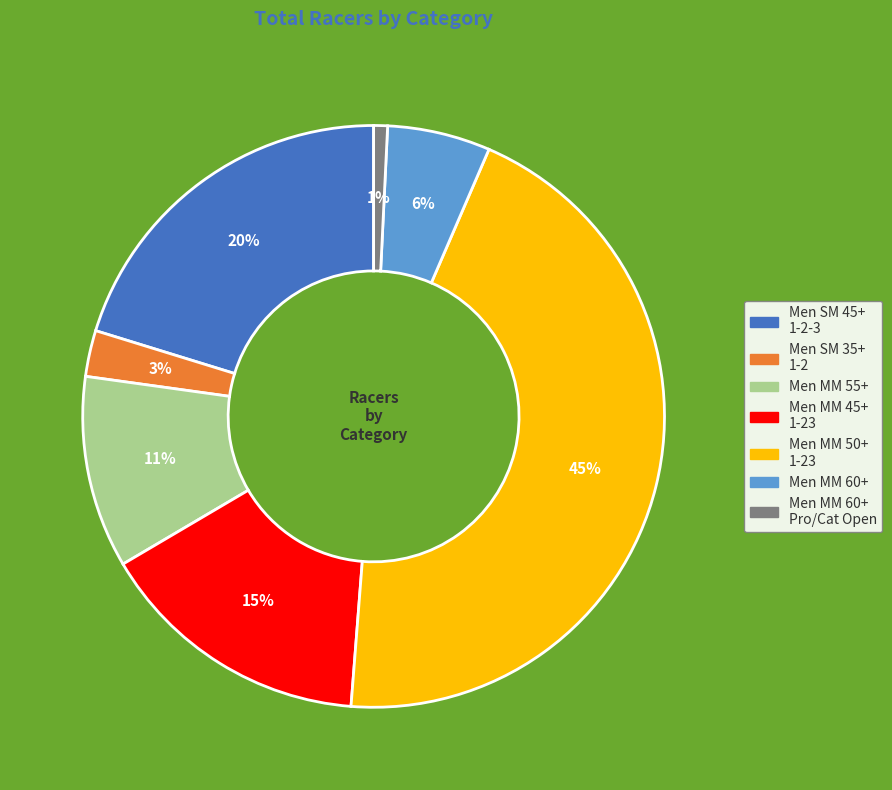

Count the number of slices in the pie.

7